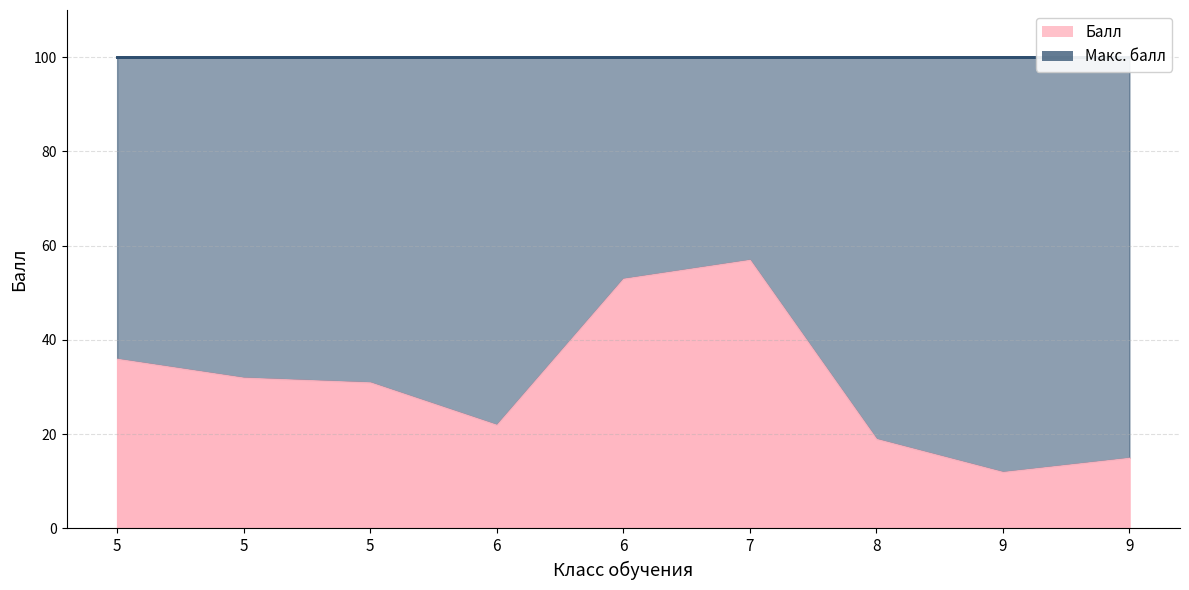

At 5, list the series in order from largest to smallest.

Макс. балл, Балл